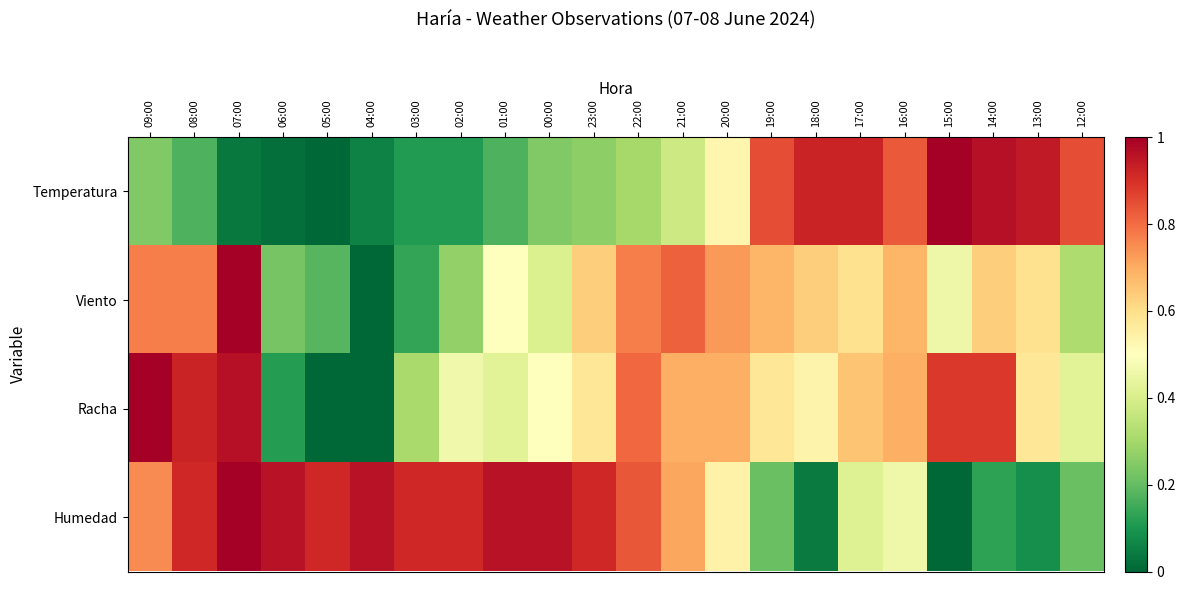

Reading left to right, extract all data points from this chart.

Temperatura: 09:00=0.2	08:00=0.2	07:00=0.0	06:00=0.0	05:00=0.0	04:00=0.1	03:00=0.1	02:00=0.1	01:00=0.2	00:00=0.2	23:00=0.3	22:00=0.3	21:00=0.4	20:00=0.5	19:00=0.8	18:00=0.9	17:00=0.9	16:00=0.8	15:00=1.0	14:00=1.0	13:00=0.9	12:00=0.8
Viento: 09:00=0.8	08:00=0.8	07:00=1.0	06:00=0.2	05:00=0.2	04:00=0.0	03:00=0.1	02:00=0.3	01:00=0.5	00:00=0.4	23:00=0.6	22:00=0.8	21:00=0.8	20:00=0.7	19:00=0.7	18:00=0.6	17:00=0.6	16:00=0.7	15:00=0.5	14:00=0.6	13:00=0.6	12:00=0.3
Racha: 09:00=1.0	08:00=0.9	07:00=1.0	06:00=0.1	05:00=0.0	04:00=0.0	03:00=0.3	02:00=0.5	01:00=0.4	00:00=0.5	23:00=0.6	22:00=0.8	21:00=0.7	20:00=0.7	19:00=0.6	18:00=0.5	17:00=0.7	16:00=0.7	15:00=0.9	14:00=0.9	13:00=0.6	12:00=0.4
Humedad: 09:00=0.8	08:00=0.9	07:00=1.0	06:00=1.0	05:00=0.9	04:00=1.0	03:00=0.9	02:00=0.9	01:00=1.0	00:00=1.0	23:00=0.9	22:00=0.8	21:00=0.7	20:00=0.5	19:00=0.2	18:00=0.0	17:00=0.4	16:00=0.5	15:00=0.0	14:00=0.1	13:00=0.1	12:00=0.2